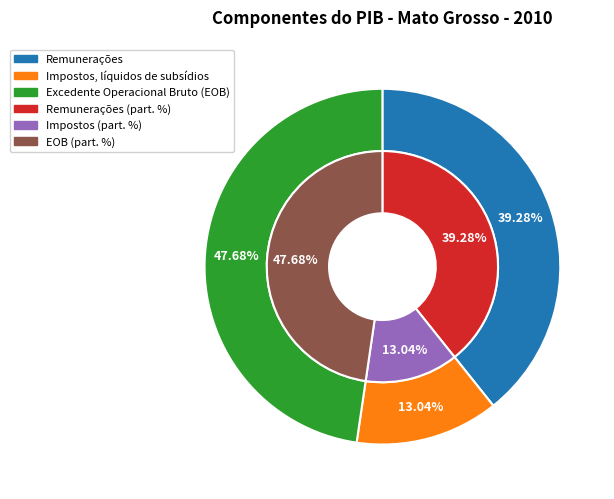

Is Impostos, líquidos de subsídios the majority of the pie?

No